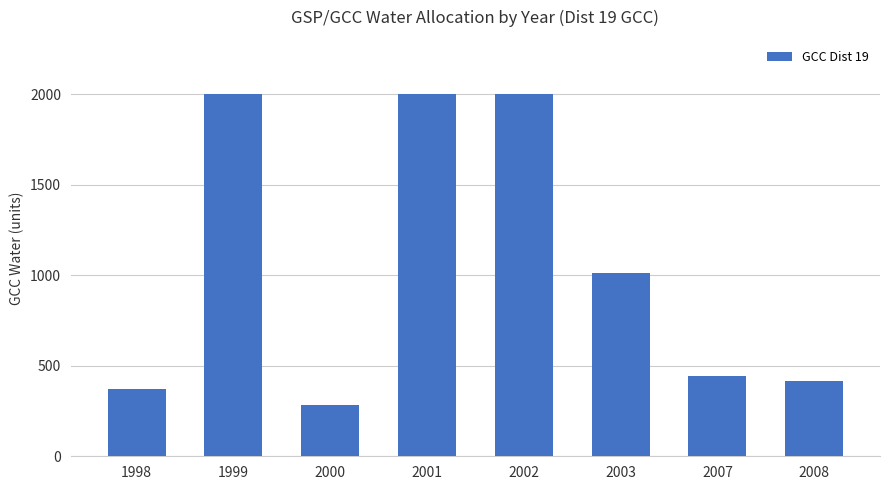

What is the difference between the maximum and minimum values?

1719.5